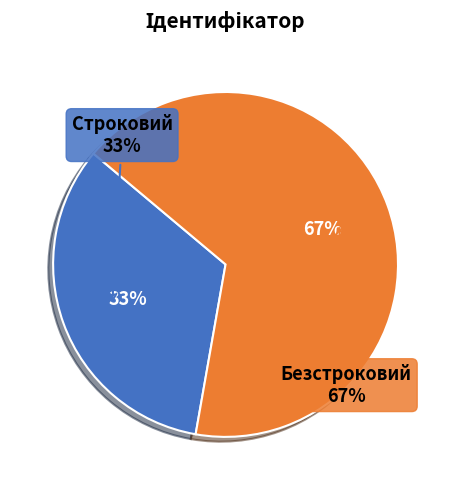

Do Безстроковий and Строковий together represent more than half of the pie?

Yes